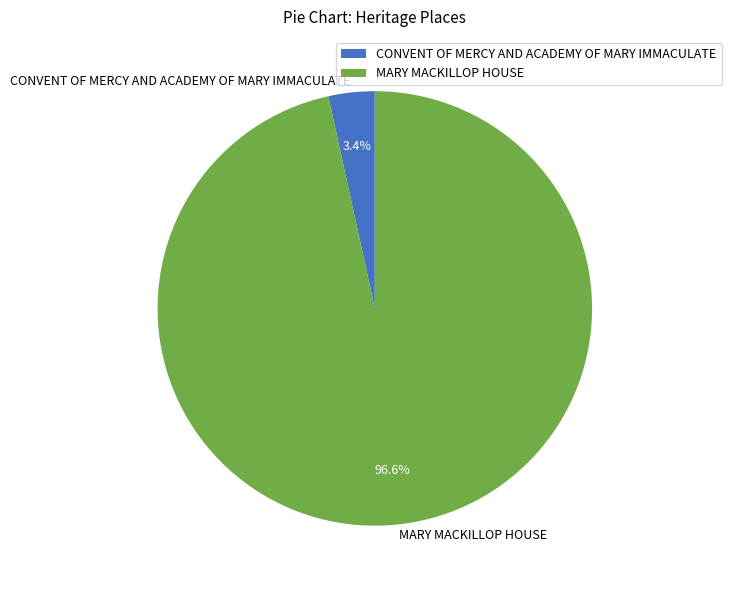

Is there any slice that represents more than half of the pie?

Yes